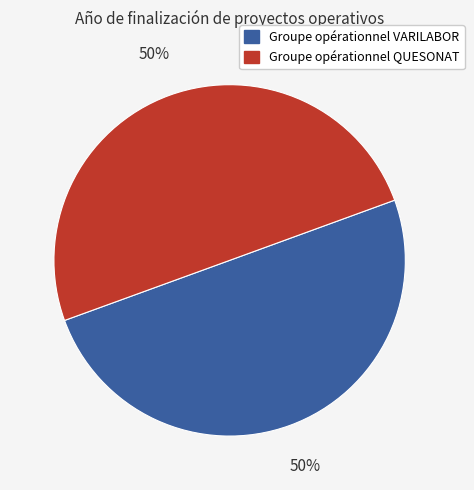

To the nearest percent, what is the average slice percentage?

50%